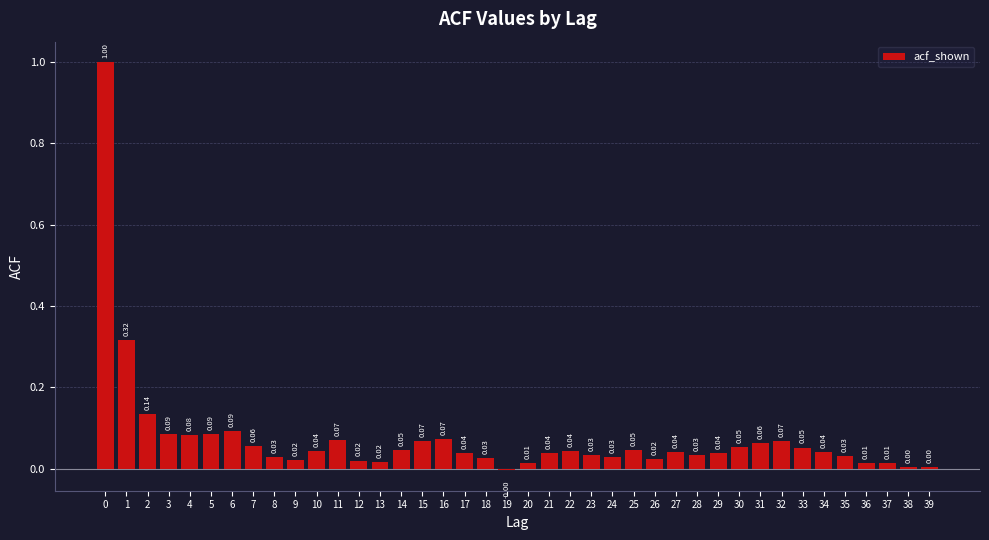

What is the change in value from 0 to 24?

-1.0